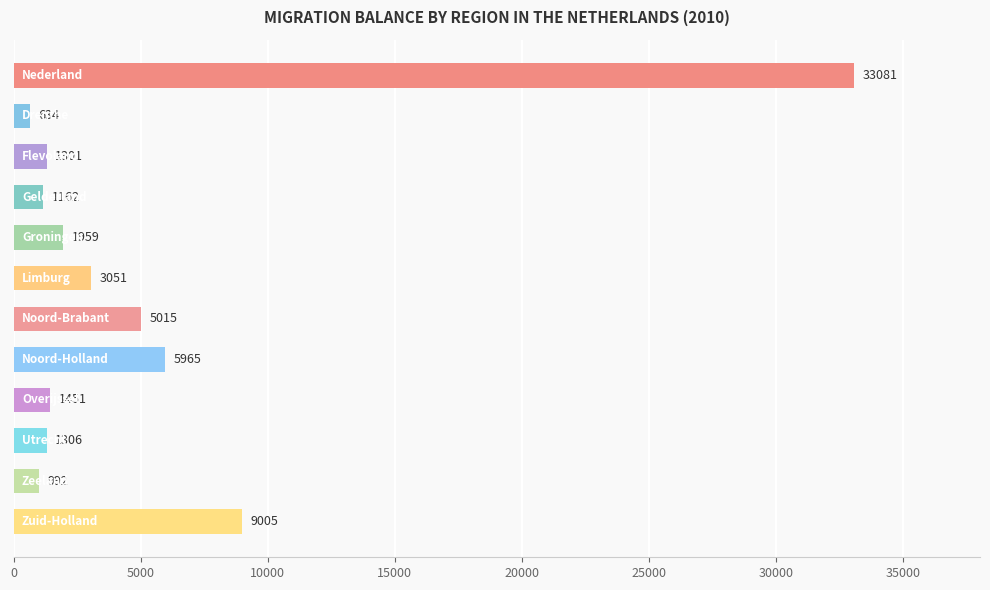

What is the minimum value shown in the chart?

634